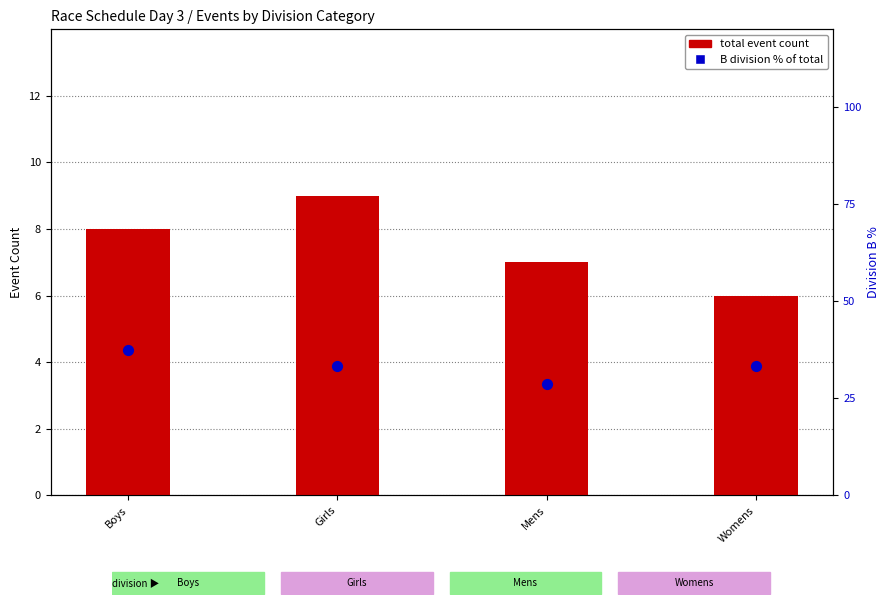

Which series contains the lowest Y value?

total event count